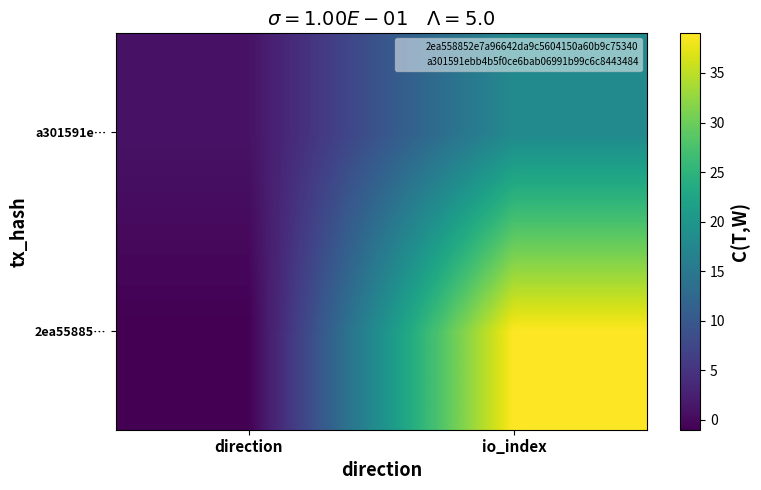

At how many categories does at least one series exceed 36?

1